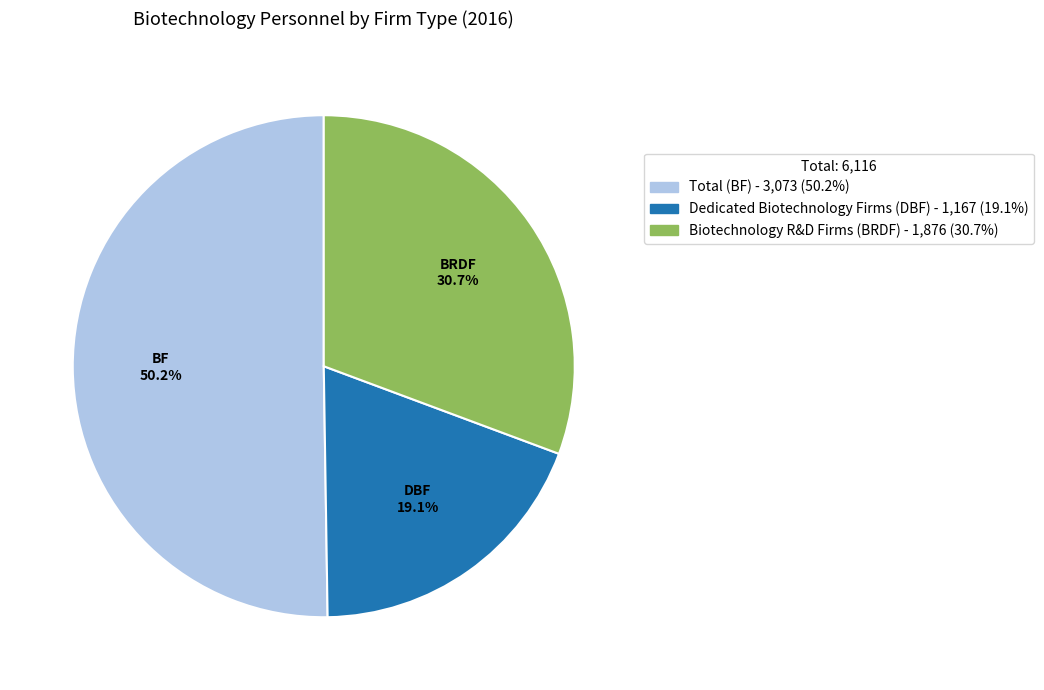

What percentage is NOT represented by Dedicated Biotechnology Firms (DBF)?

80.9%